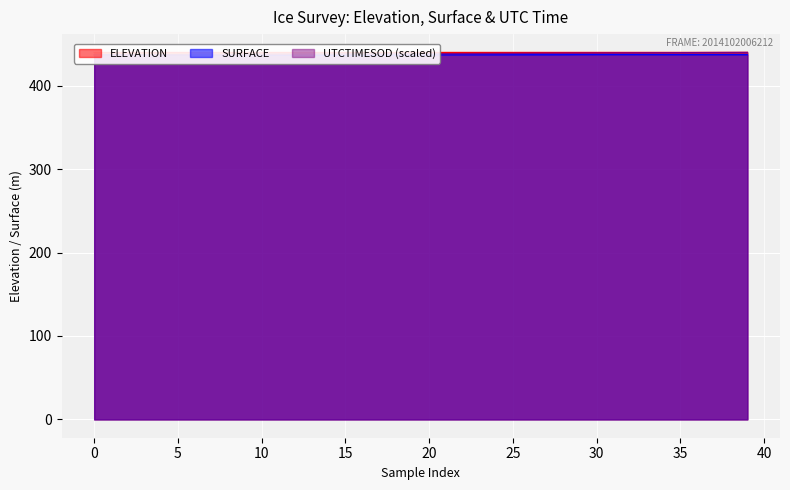

At how many categories does at least one series exceed 437?

40